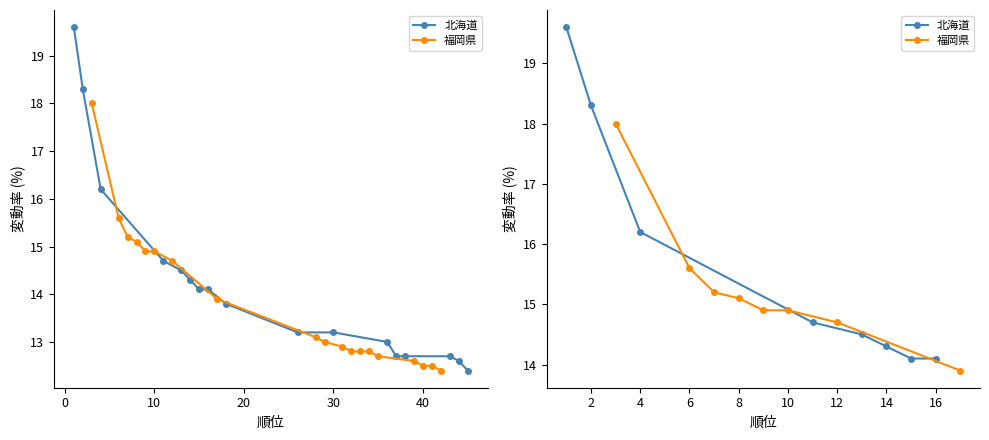

What is the maximum value shown in the chart?

19.6